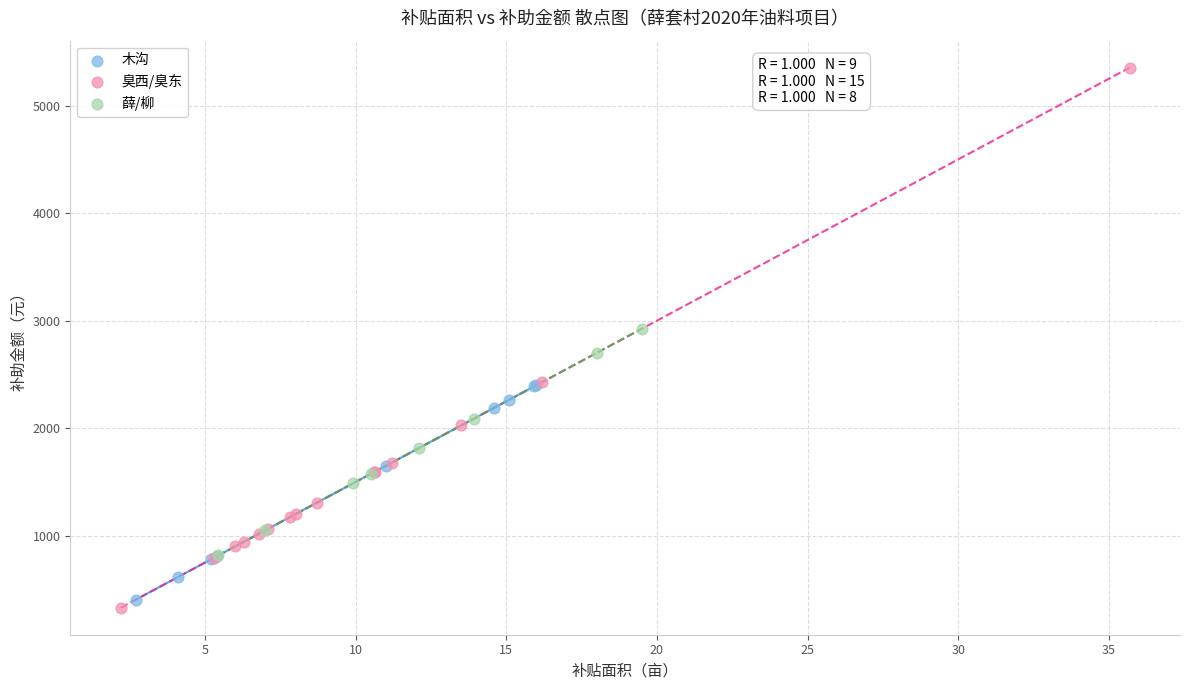

Which series contains the lowest Y value?

臭西/臭东